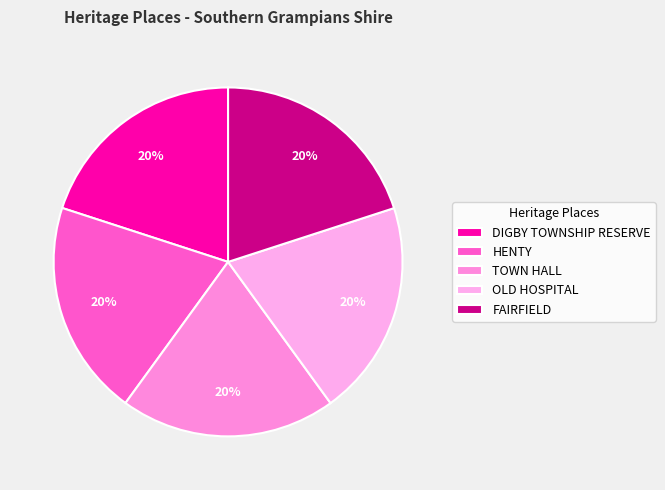

Count the number of slices in the pie.

5